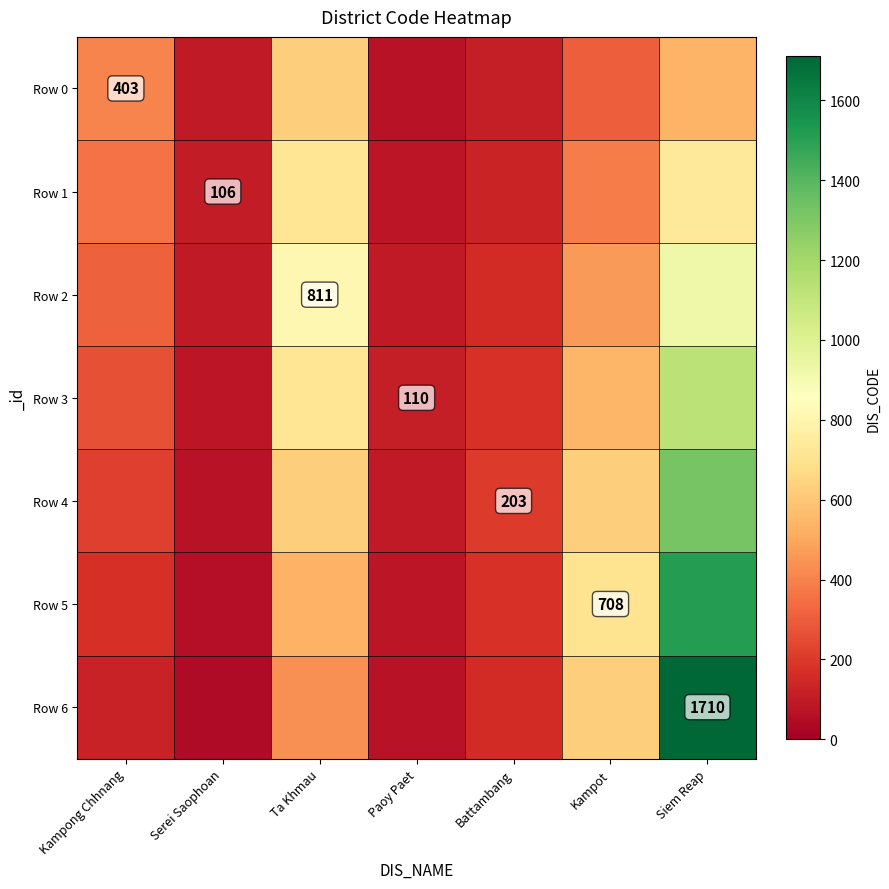

How many data points in Row 0 are above 303?

4